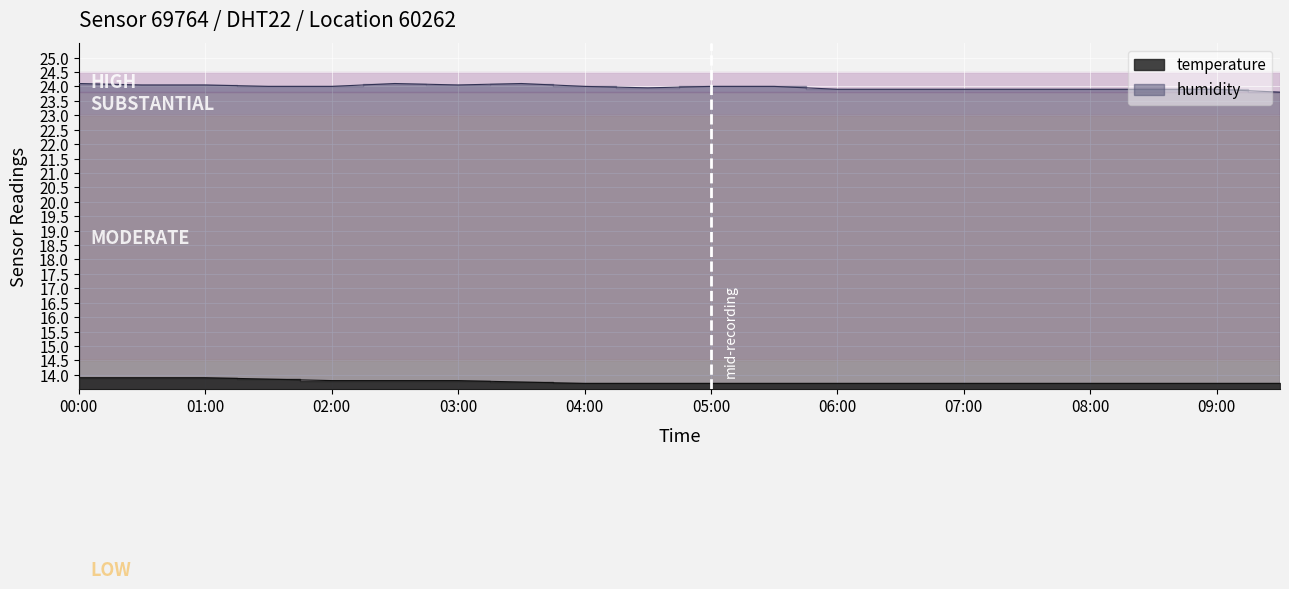

At which category does the chart reach its minimum across all series?

04:00